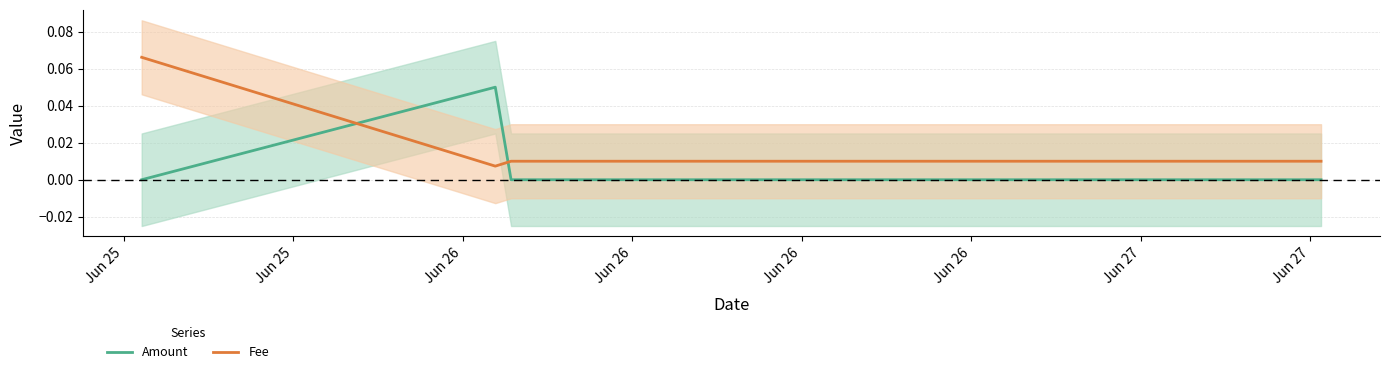

How many intersections are there between Fee and Amount?

2